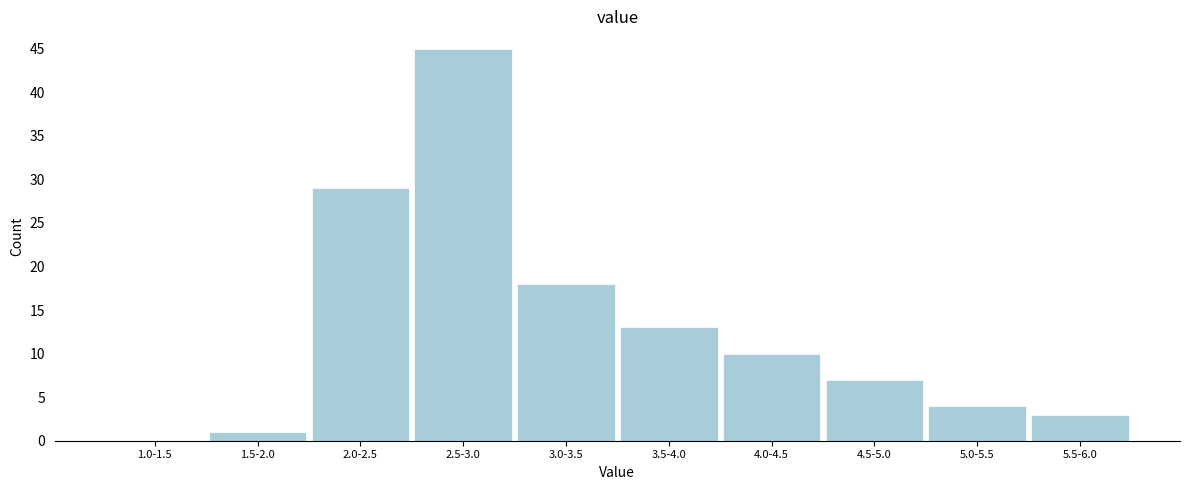

Reading left to right, transcribe all the data shown in this chart.

1.0-1.5=0	1.5-2.0=1	2.0-2.5=29	2.5-3.0=45	3.0-3.5=18	3.5-4.0=13	4.0-4.5=10	4.5-5.0=7	5.0-5.5=4	5.5-6.0=3